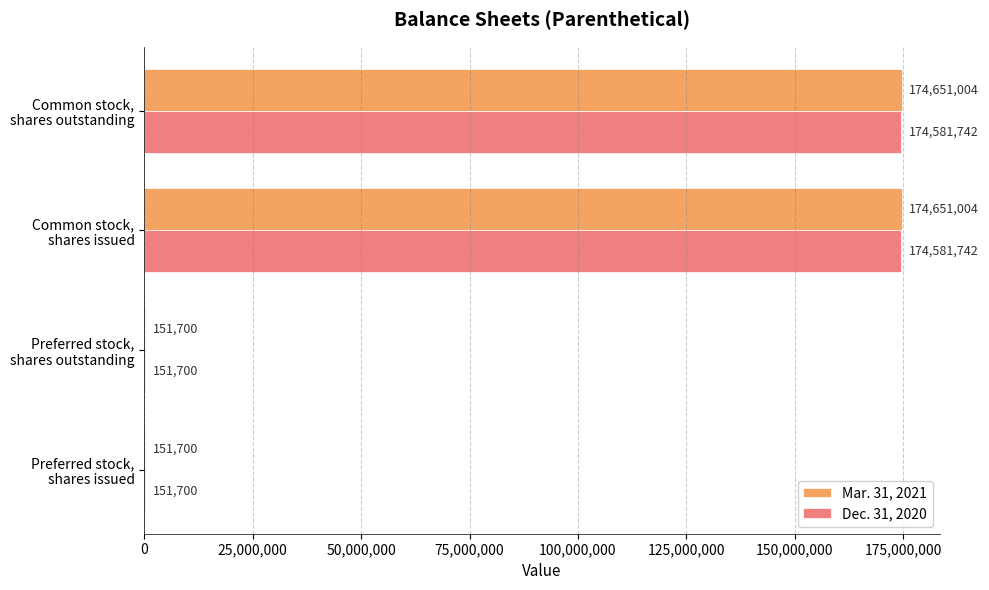

What is the sum of all Mar. 31, 2021 values?

349605408